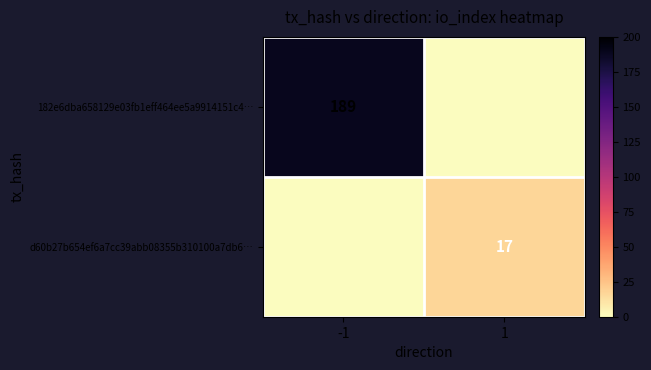

At how many categories does at least one series exceed 98?

1